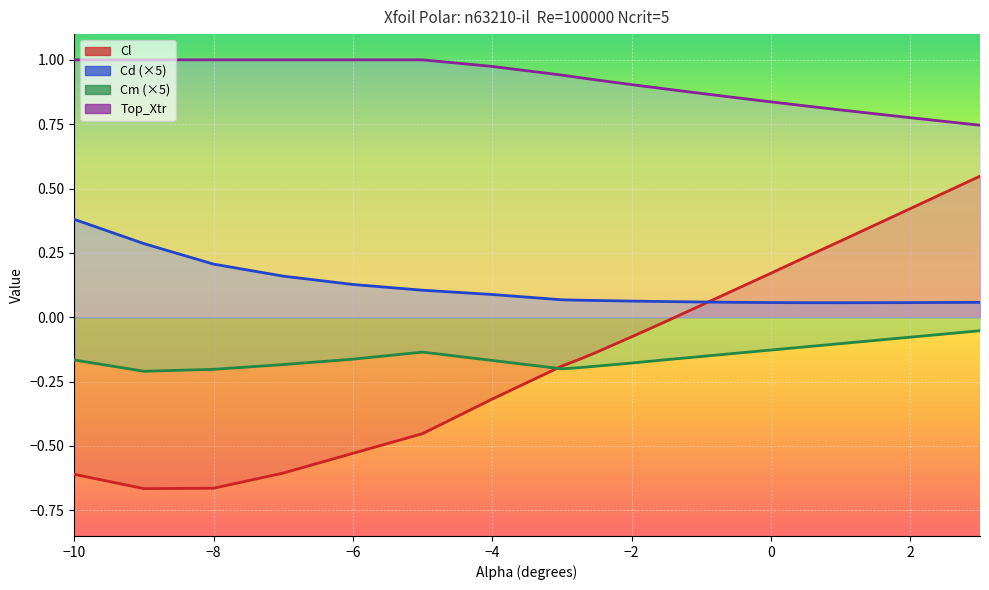

The value of Cd at 3.0 is 0.0. True or false?

False